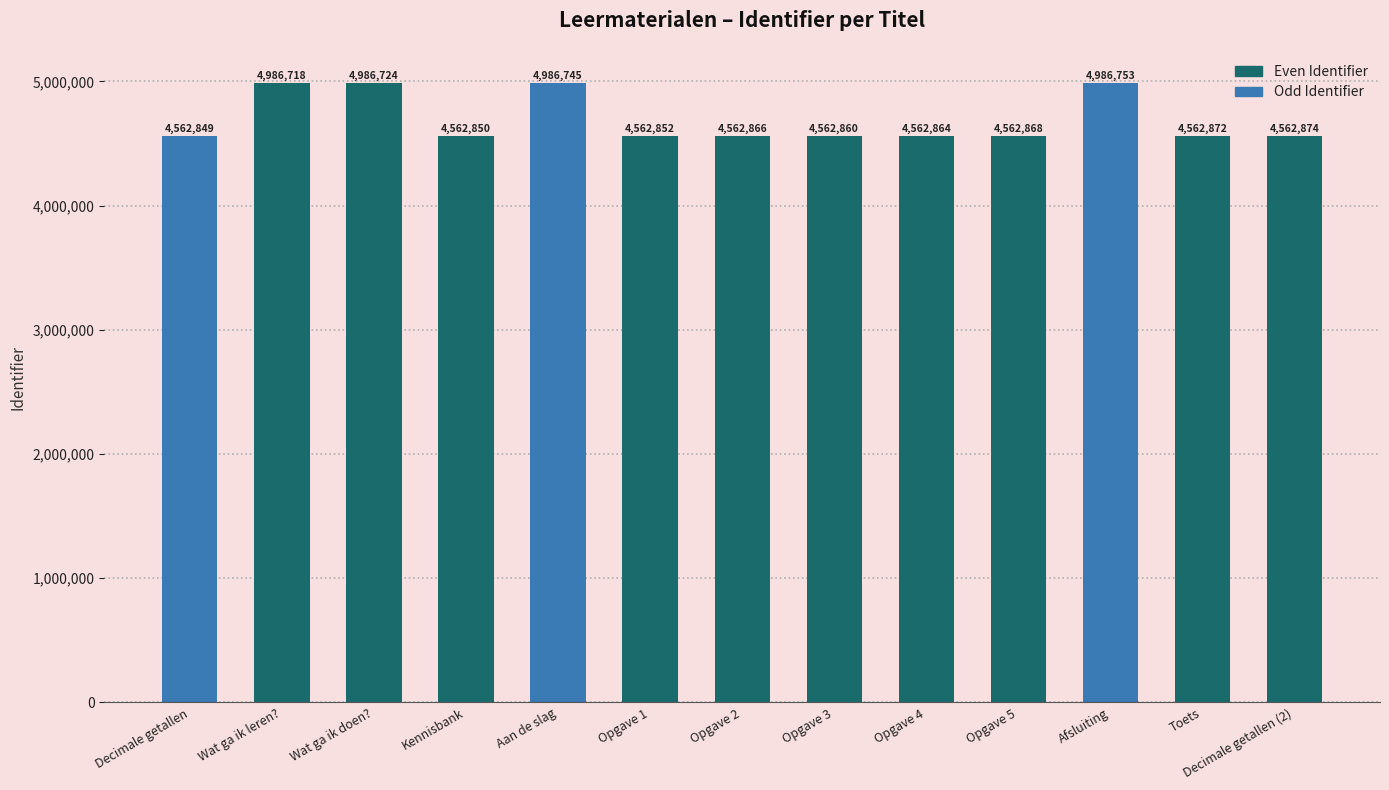

What is the smallest value displayed?

4562849